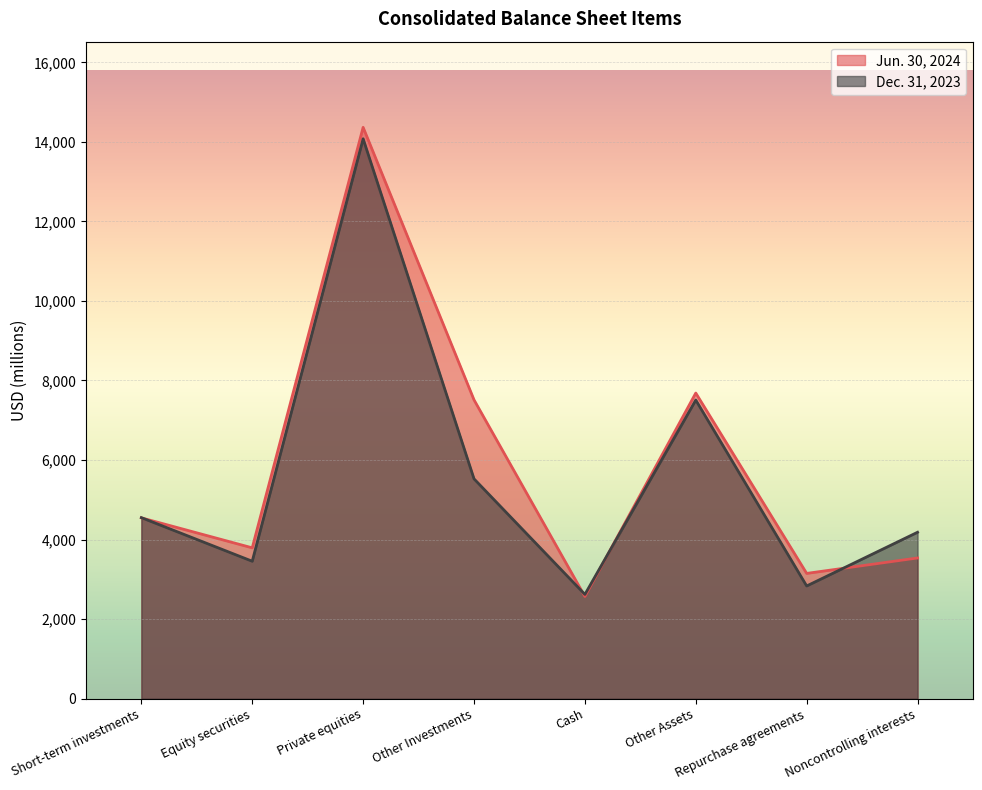

Does the chart display data point markers on the line(s)?

No